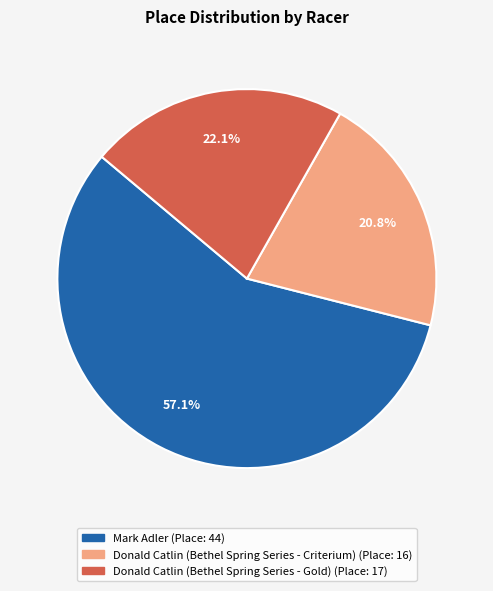

What is the smallest slice in the pie chart?

Donald Catlin (Bethel Spring Series - Criterium)